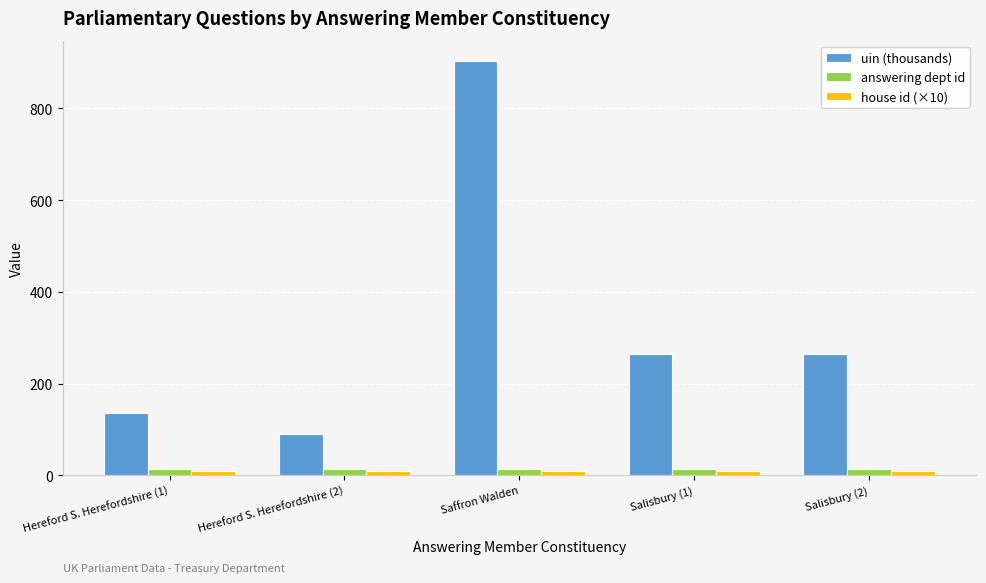

What is the smallest value displayed?

10.0